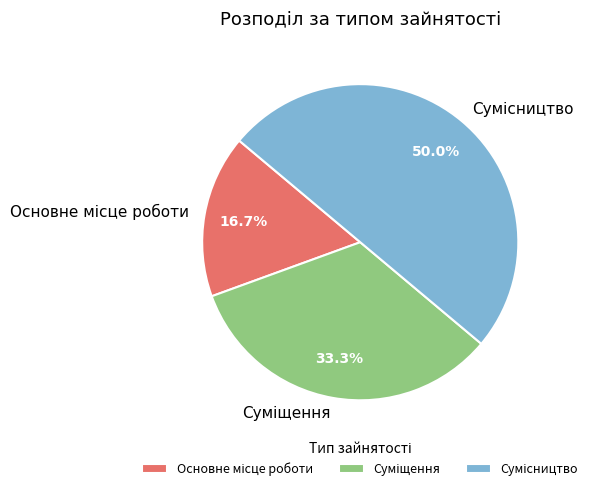

How many slices are in this pie chart?

3